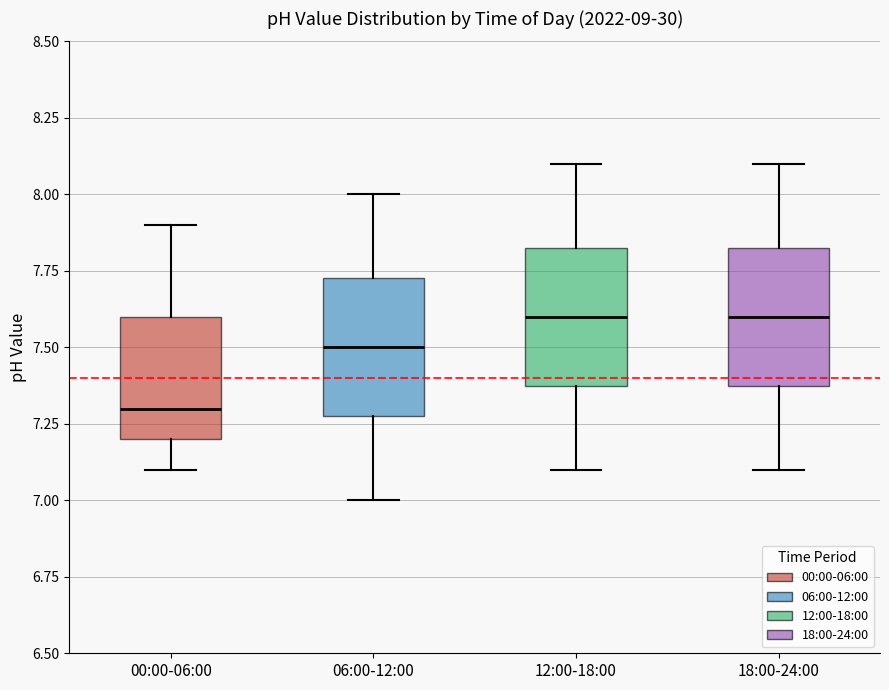

Reading left to right, read every box against the y-axis: the position of its median line, the range the box covers, and the ends of its whiskers. The values are not printed on the chart, so give them approximately, as read against the axis.

00:00-06:00: median 7.30, box 7.20 to 7.60, whiskers 7.10 to 7.90
06:00-12:00: median 7.50, box 7.30 to 7.75, whiskers 7.00 to 8.00
12:00-18:00: median 7.60, box 7.40 to 7.85, whiskers 7.10 to 8.10
18:00-24:00: median 7.60, box 7.40 to 7.85, whiskers 7.10 to 8.10